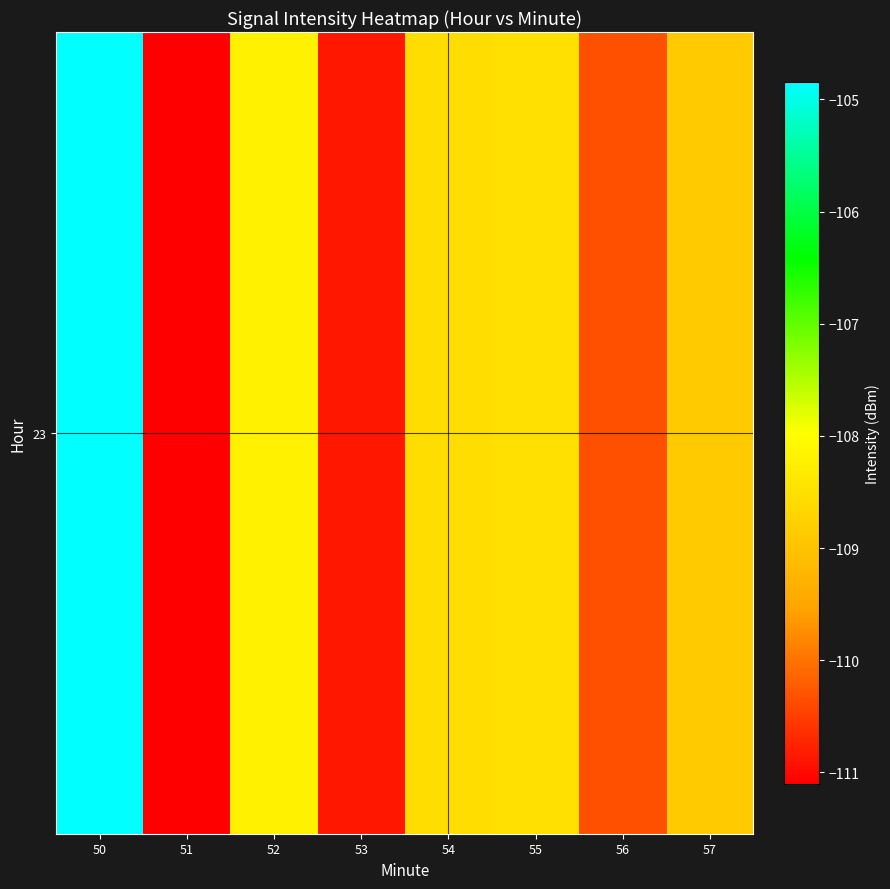

What is the sum of all values?

-871.2